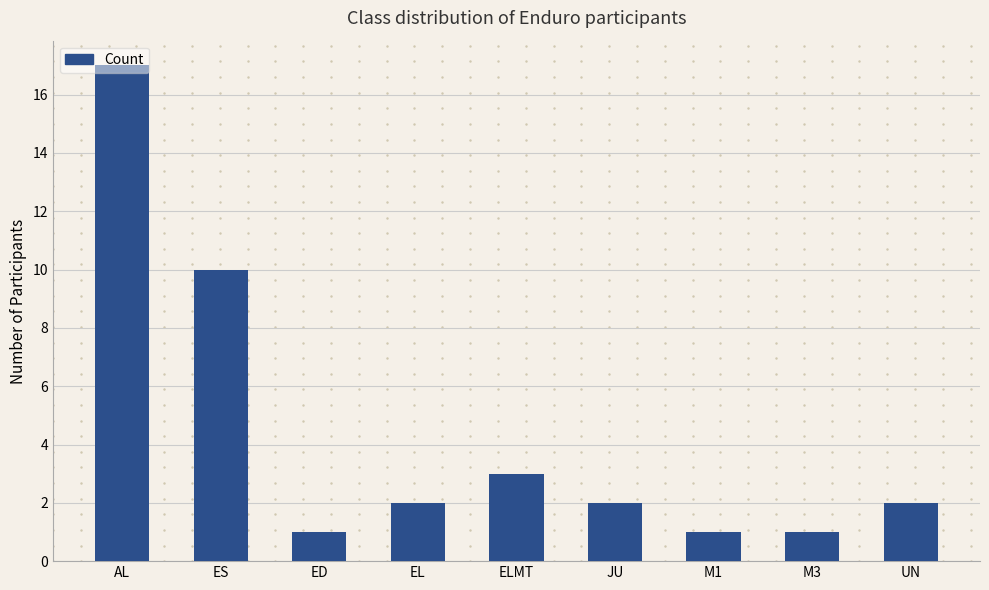

Count the number of data series in this chart.

1